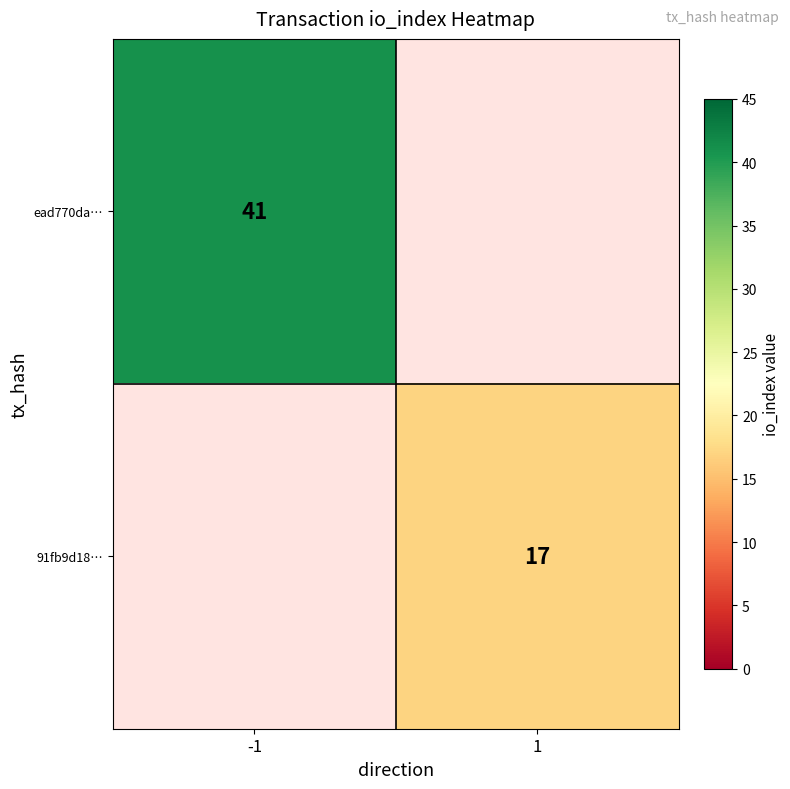

Rank the series by their maximum value, from lowest to highest.

91fb9d18…, ead770da…